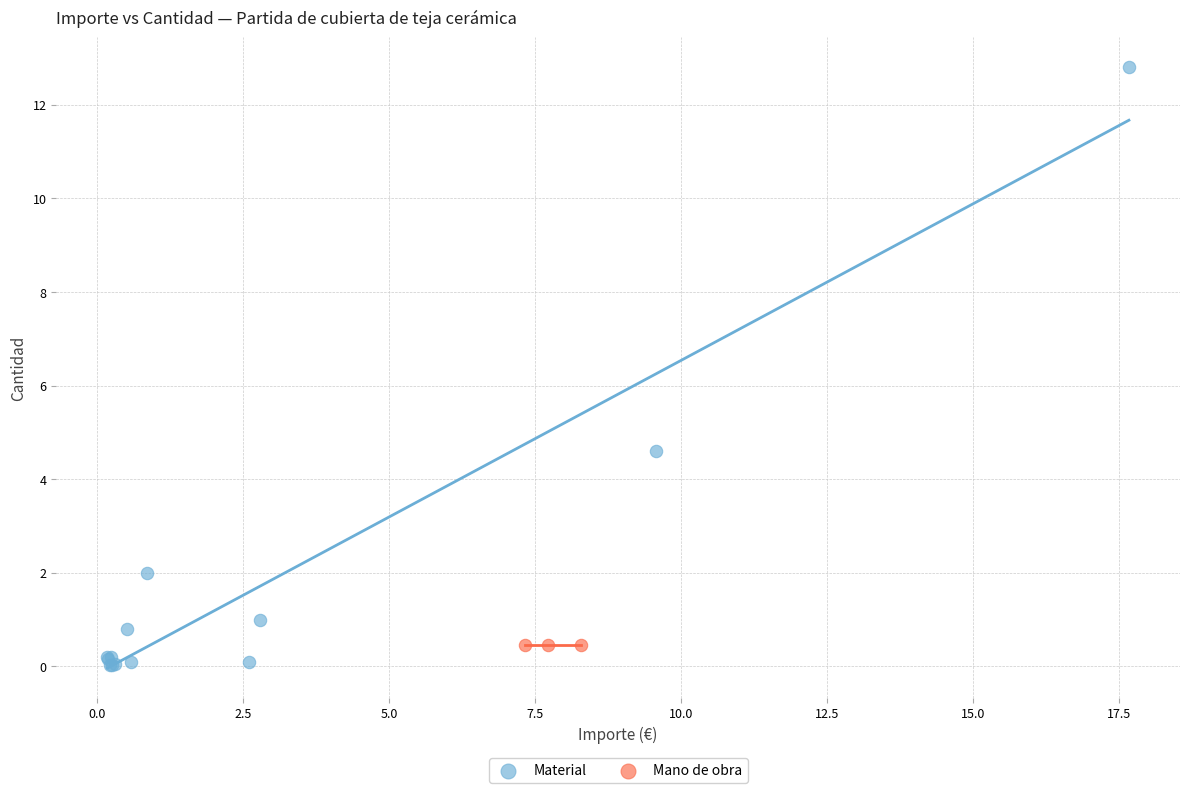

Which series contains the highest Y value?

Material